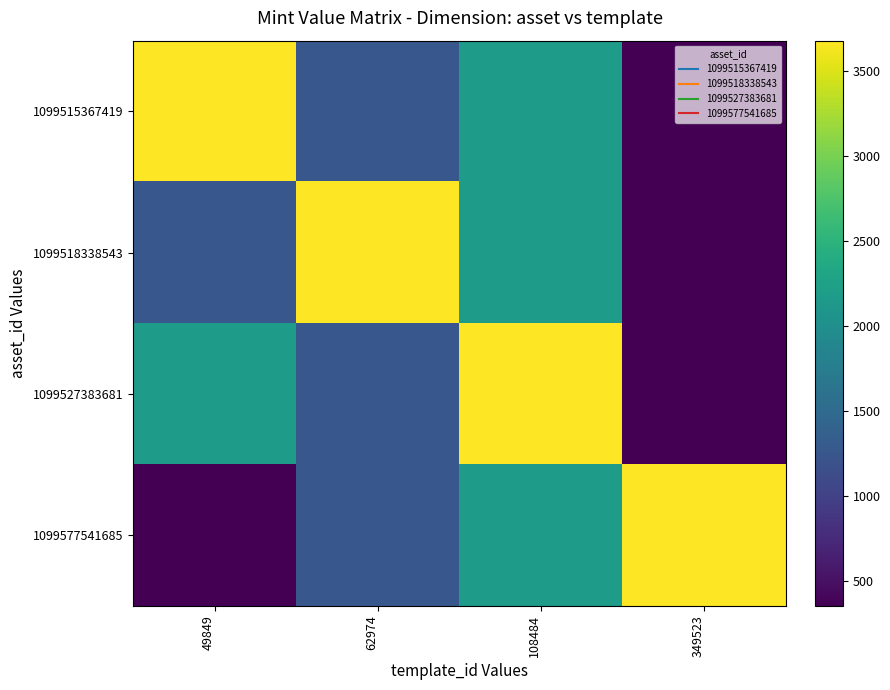

At 108484, list the series in order from largest to smallest.

1099527383681, 1099515367419, 1099518338543, 1099577541685